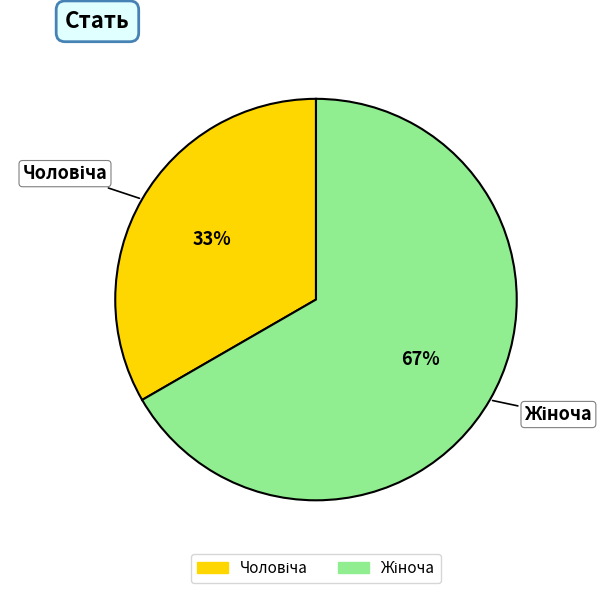

To the nearest percent, what is the average slice percentage?

50%